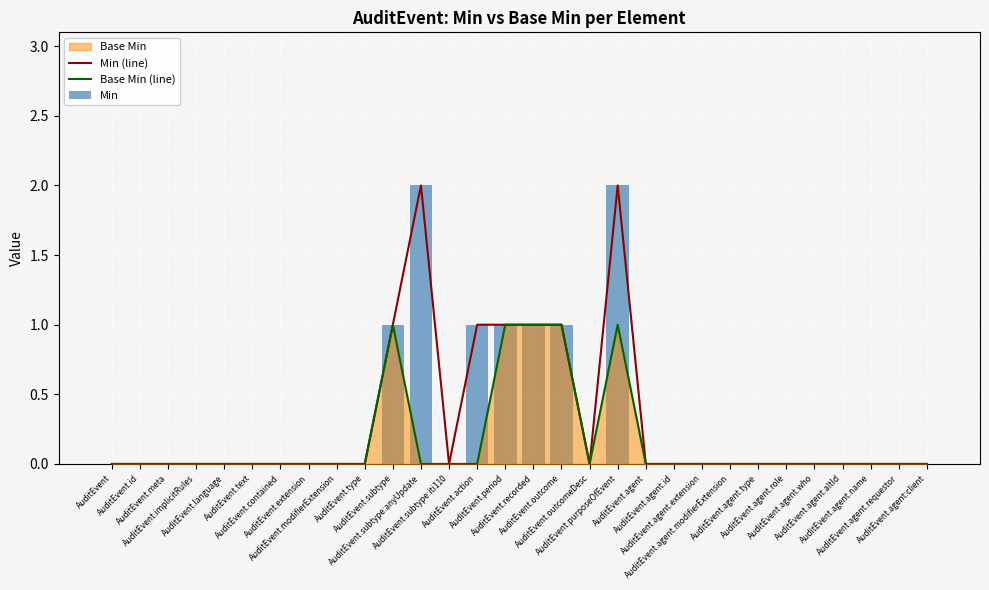

How many values in Min (line) are above zero?

7